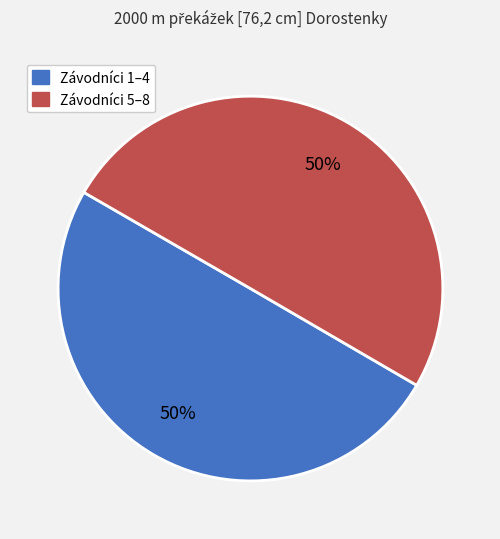

To the nearest percent, what portion does Závodníci 1–4 represent?

50%